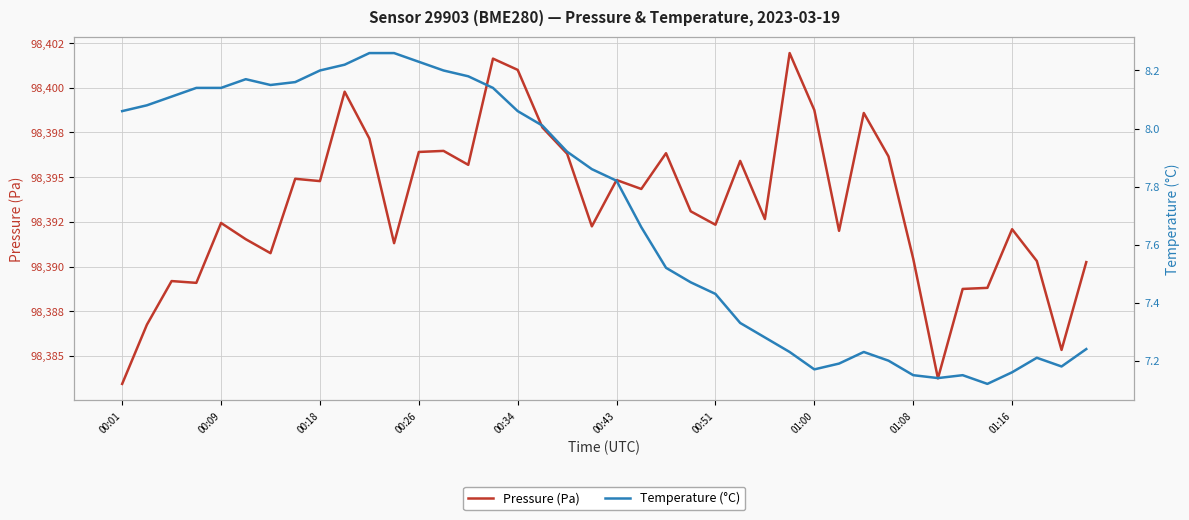

What is the sum of all Temperature (°C) values?

308.4